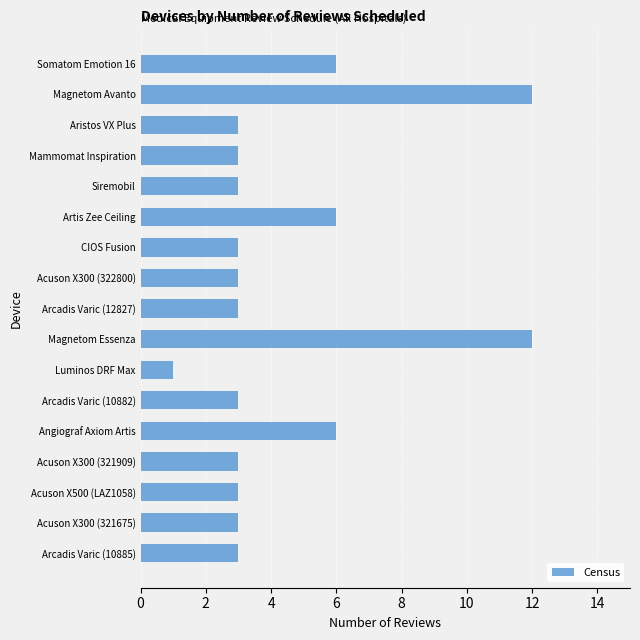

Which has a higher value, Acuson X500 (LAZ1058) or Luminos DRF Max?

Acuson X500 (LAZ1058)